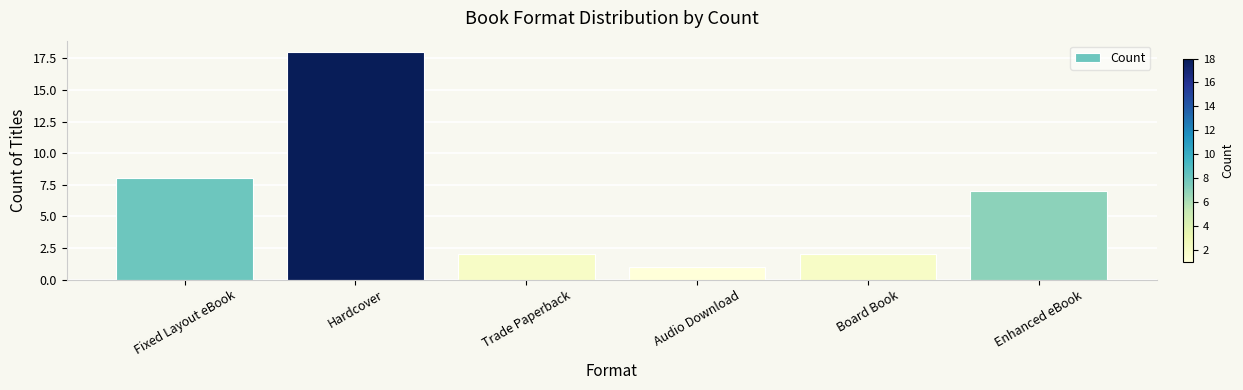

True or false: the data shows 11 at Enhanced eBook.

False